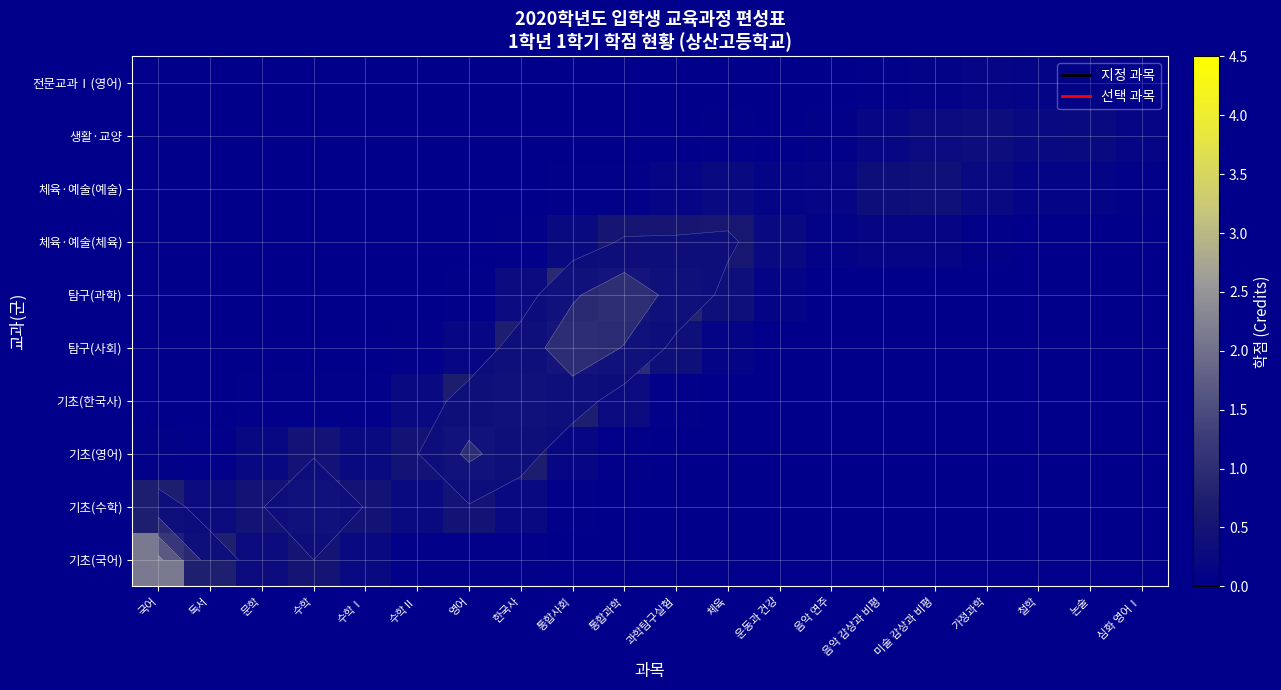

Which series has the largest range (max minus min)?

기초(국어)